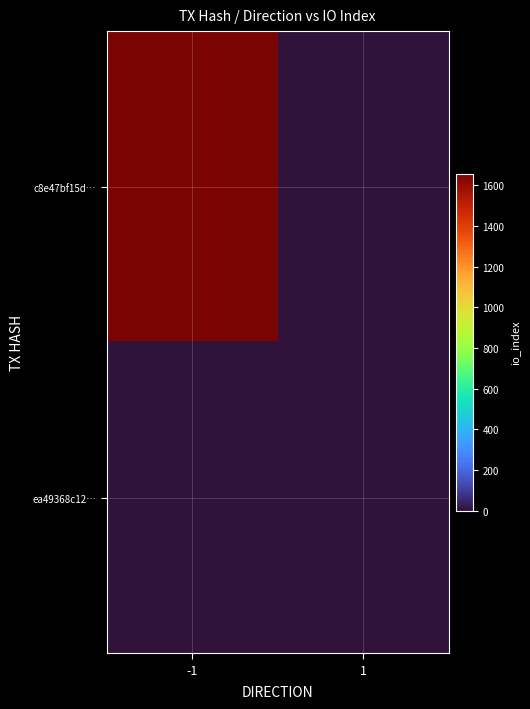

What is the total value across all series at -1?

1656